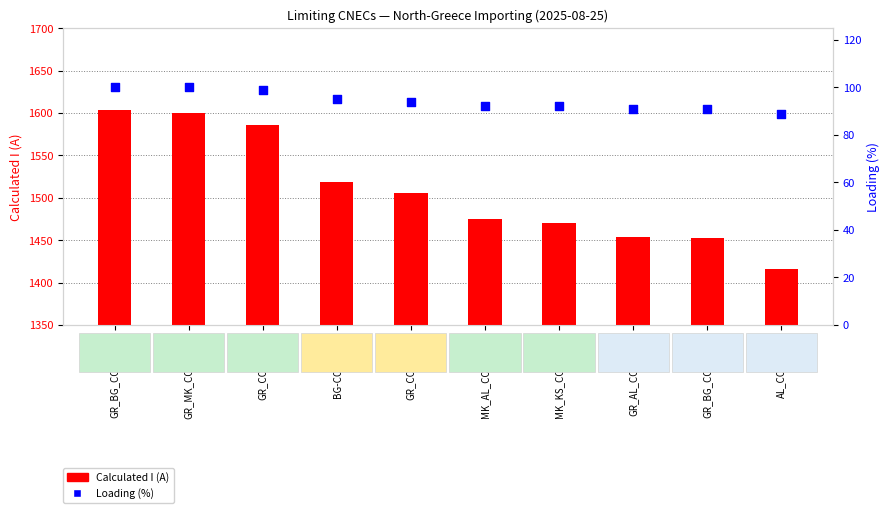

Which series reaches the minimum Y coordinate?

Loading (%)